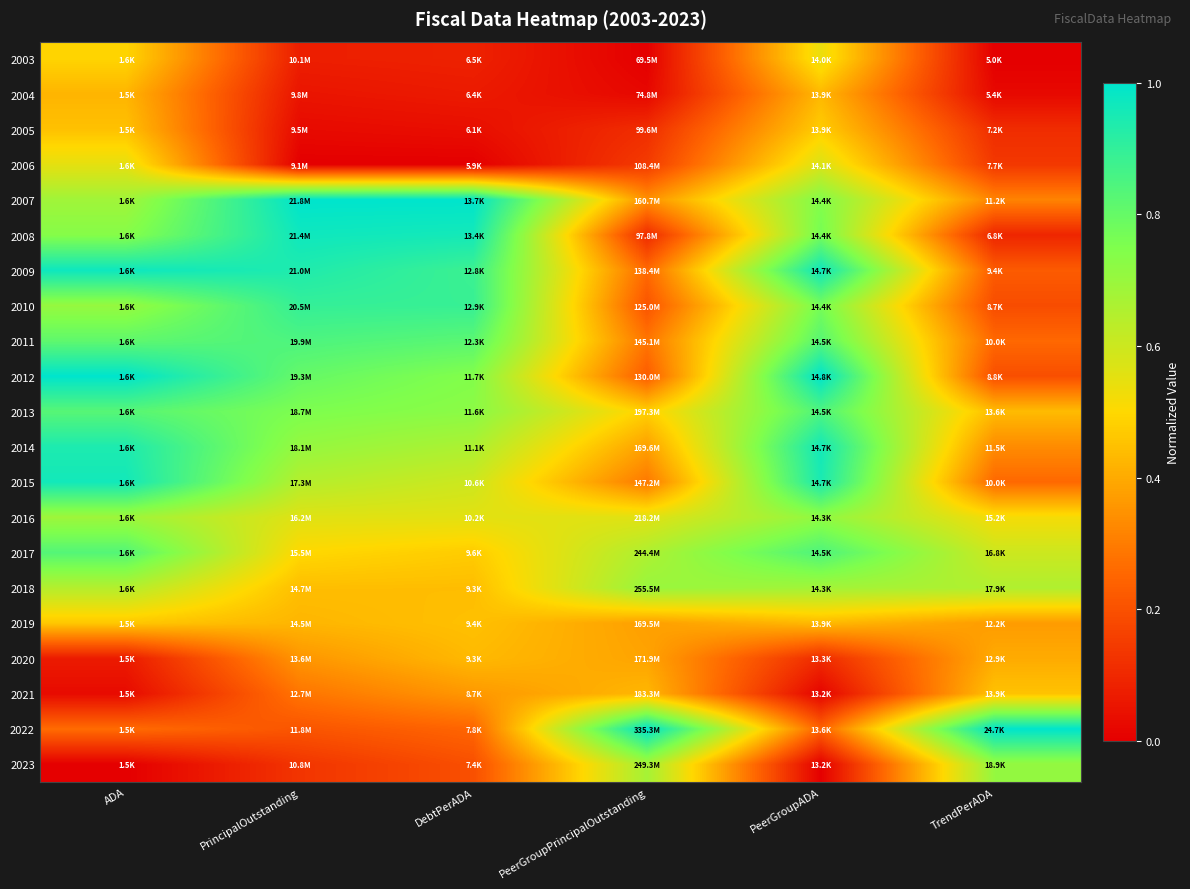

Which has a higher value, TrendPerADA or ADA?

ADA